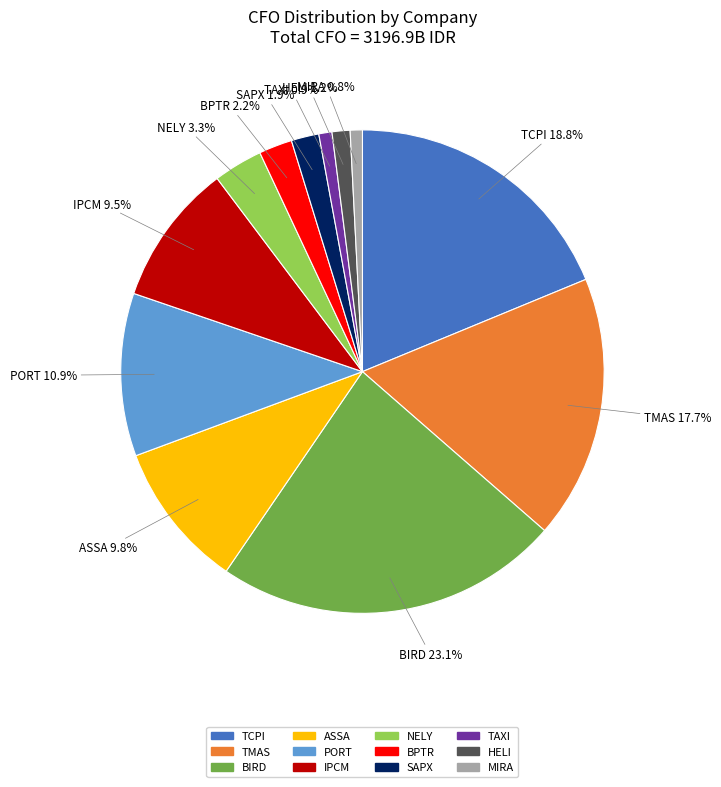

True or false: BPTR accounts for 14% of the total.

False